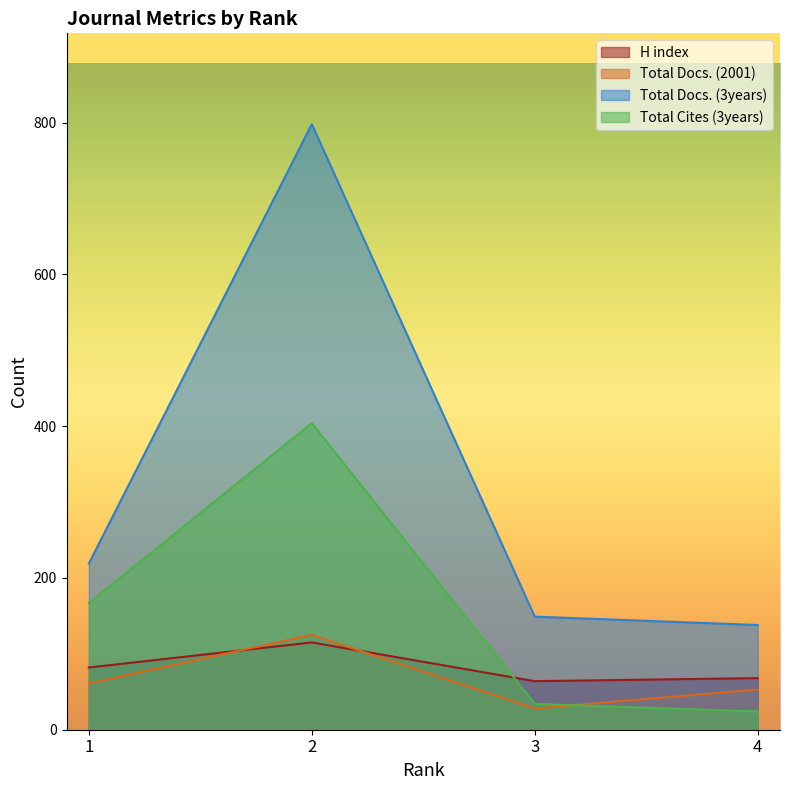

What is the minimum value shown in the chart?

24